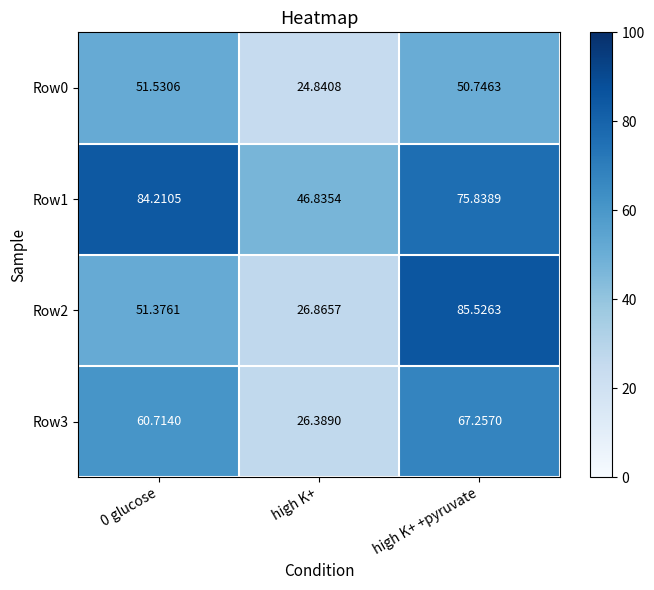

Which series has the widest spread of values?

Row2